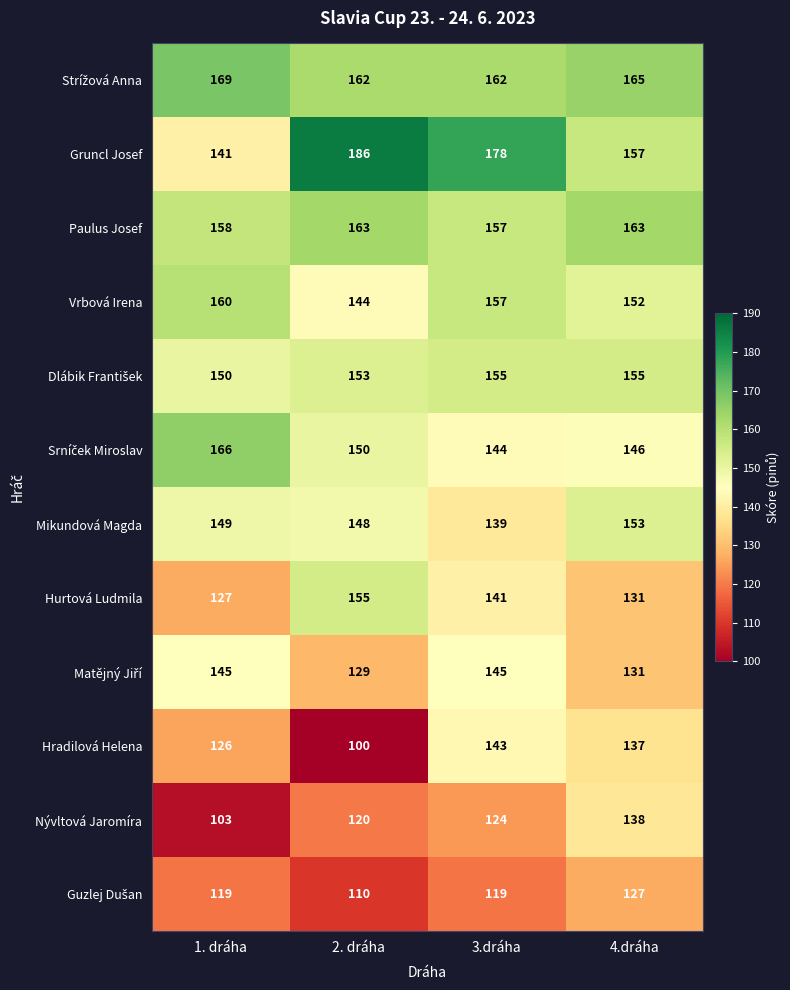

How many distinct data groups are displayed?

12